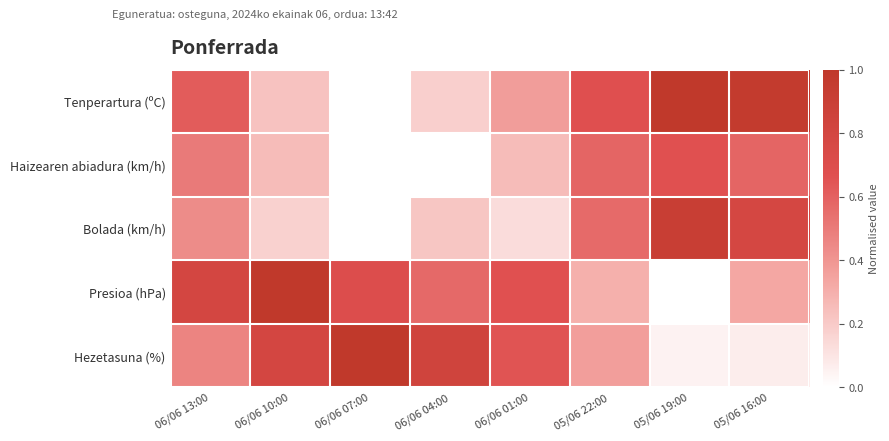

At 06/06 13:00, list the series in order from smallest to largest.

Bolada (km/h), Hezetasuna (%), Haizearen abiadura (km/h), Tenperartura (ºC), Presioa (hPa)